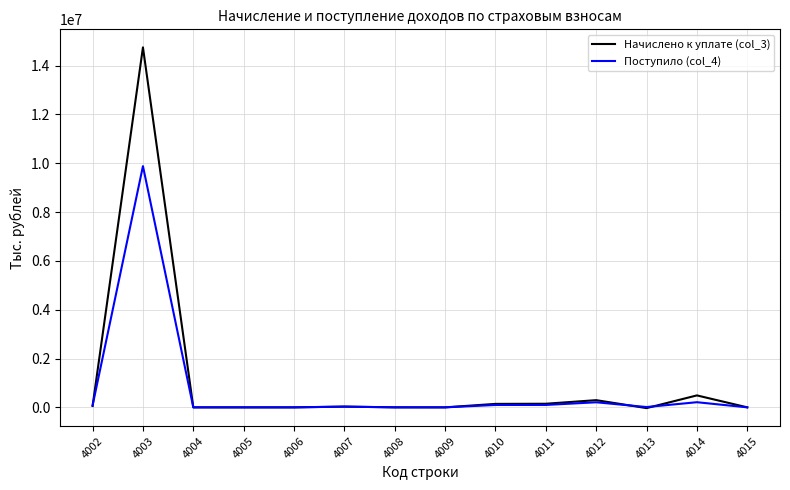

How many distinct data groups are displayed?

2